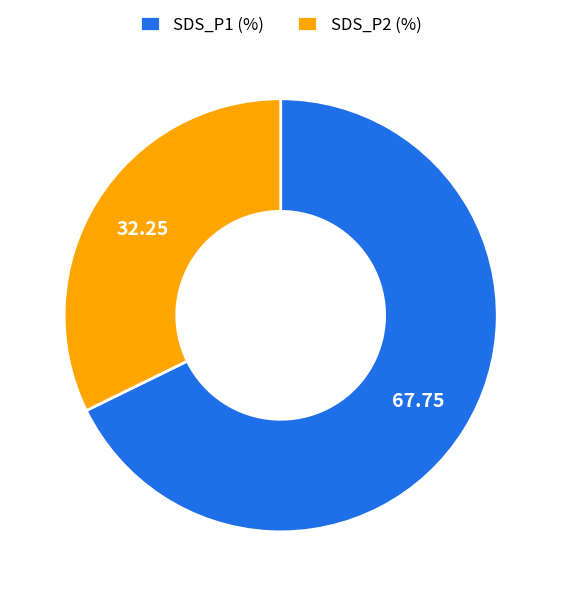

Which has a higher value, SDS_P2 (%) or SDS_P1 (%)?

SDS_P1 (%)